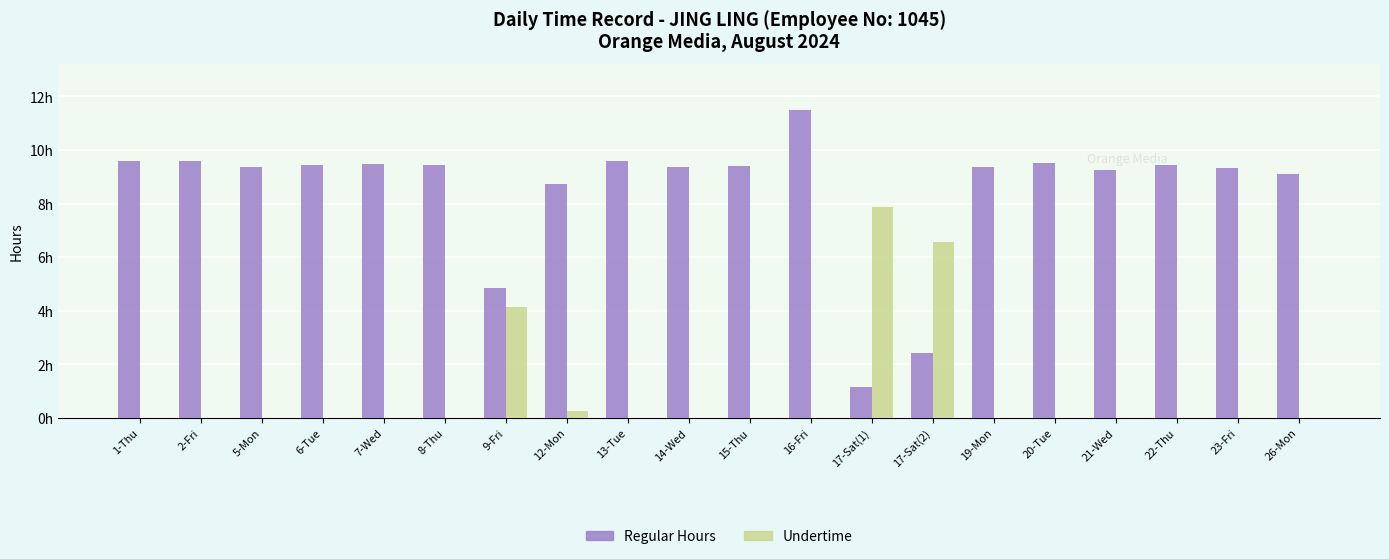

Rank the series by their maximum value, from highest to lowest.

Regular Hours, Undertime